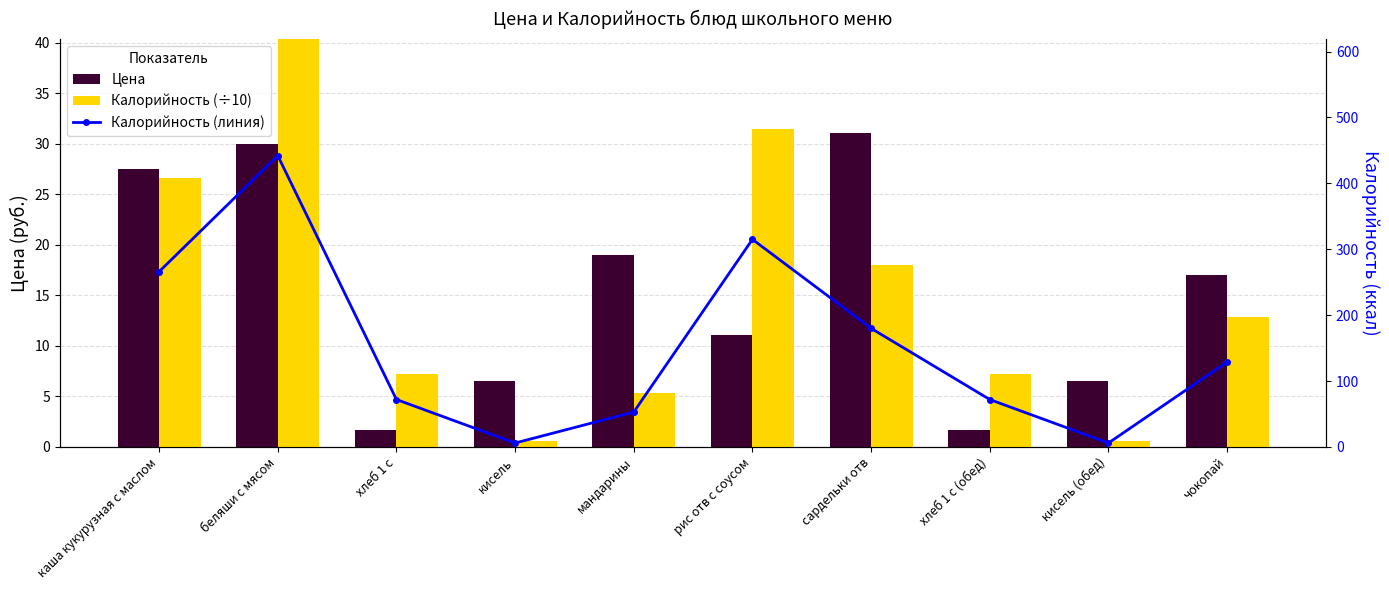

What is the label of the 7th bar from the left?

сардельки отв